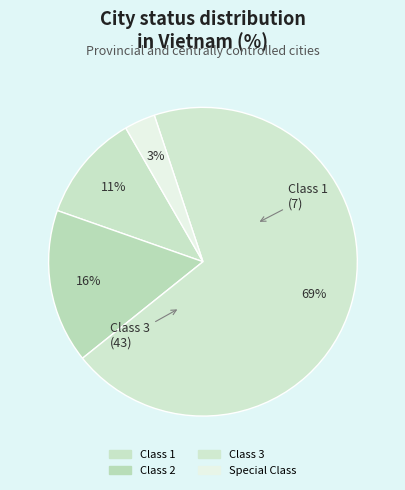

Between Special Class and Class 2, which is larger?

Class 2